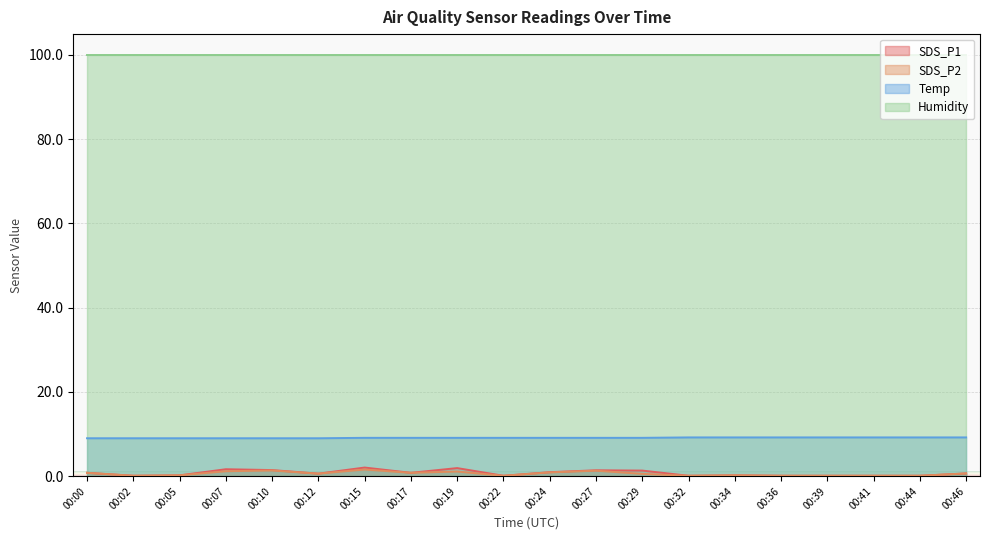

Is the value of Humidity at 00:27 greater than the value of SDS_P1 at 00:32?

Yes